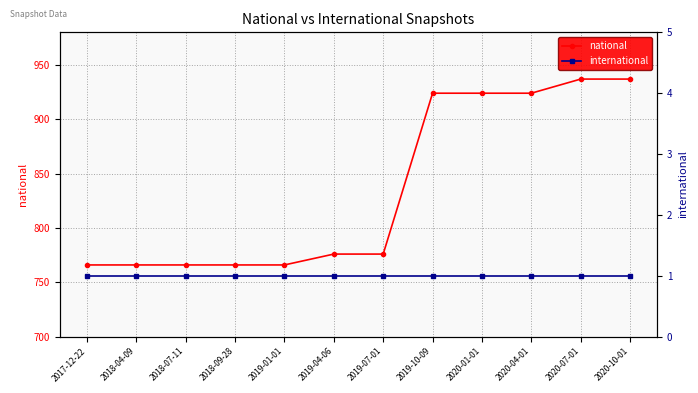

The national series shows 276 at 2018-09-28. True or false?

False